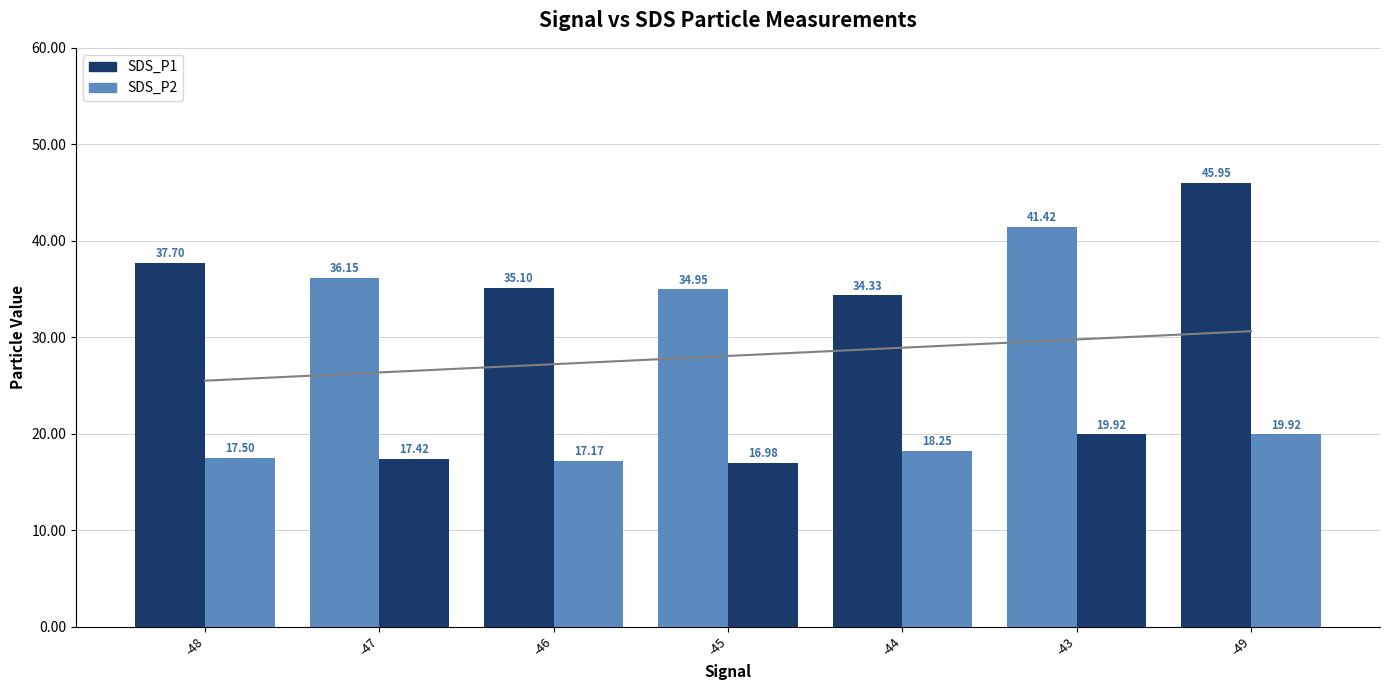

The value of Trend at -43 is 15.9. True or false?

False